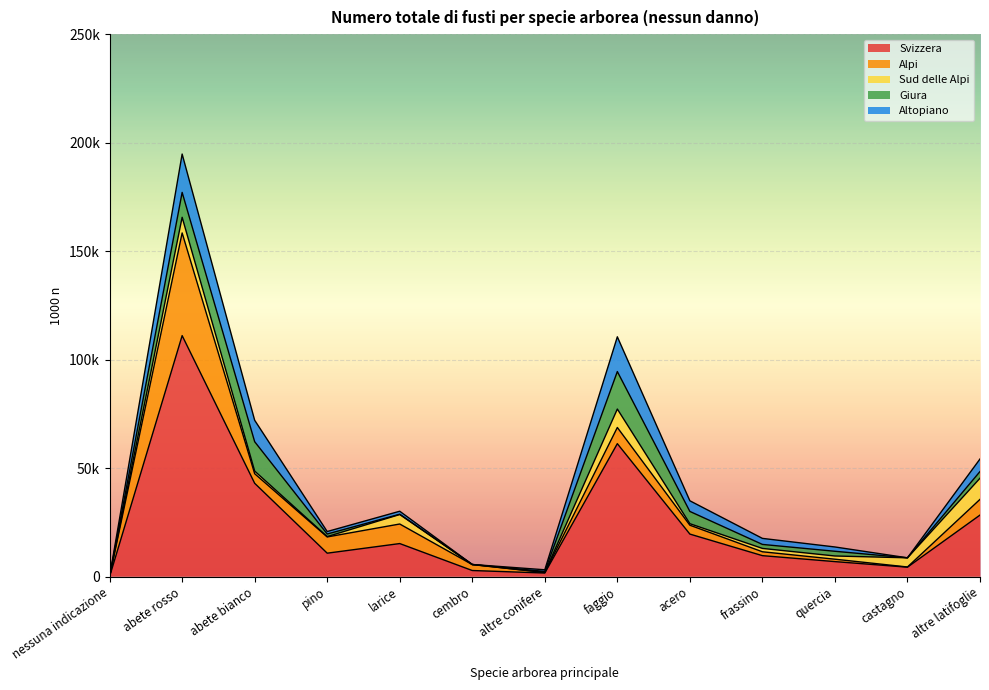

How many values in Altopiano are above zero?

10